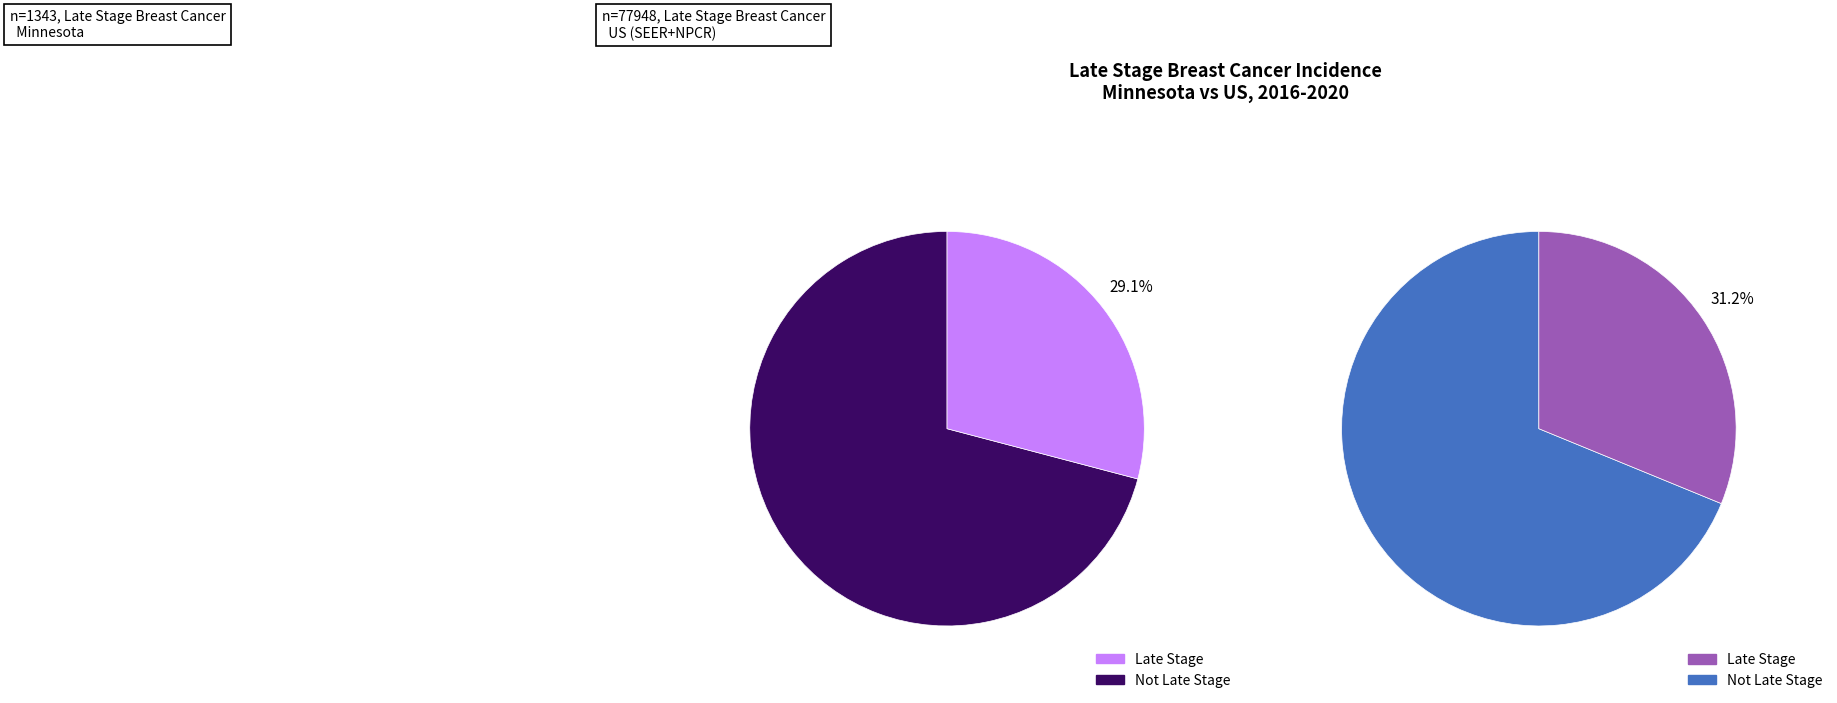

Does US (SEER+NPCR) represent more than half of the total?

Yes